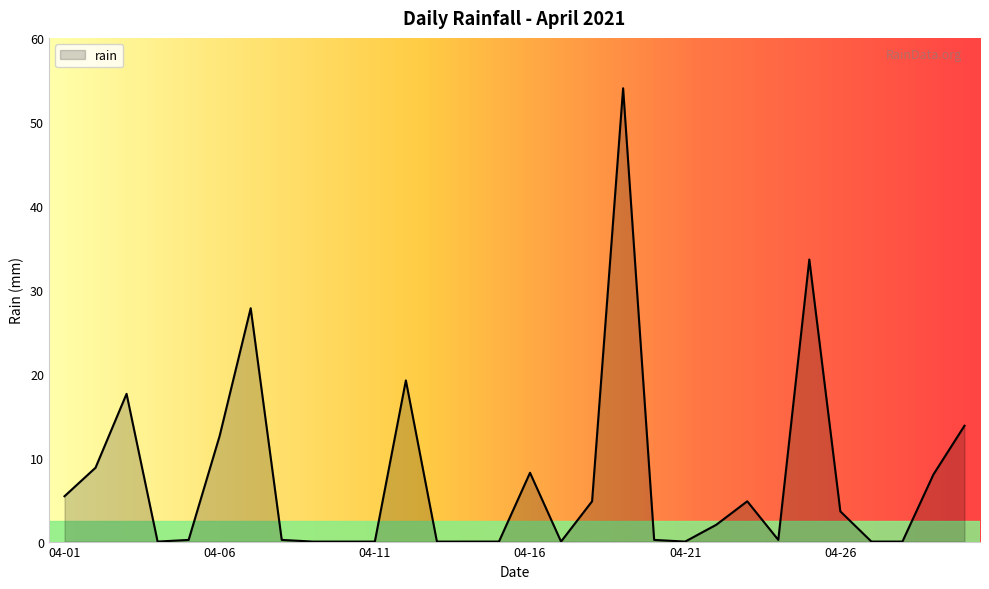

How many lines are shown in the chart?

1